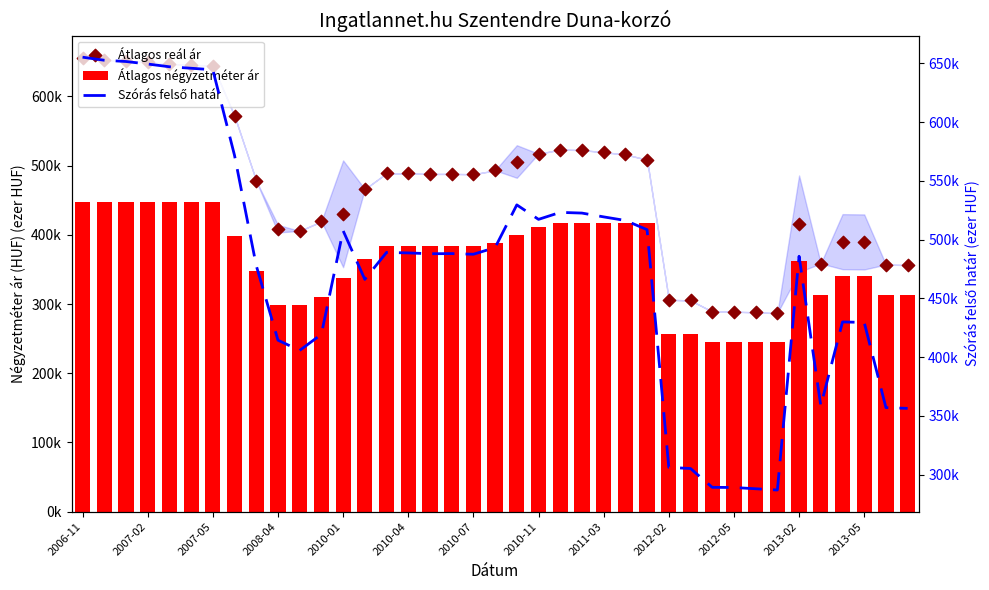

What is the total value across all series at 23?

1461.9